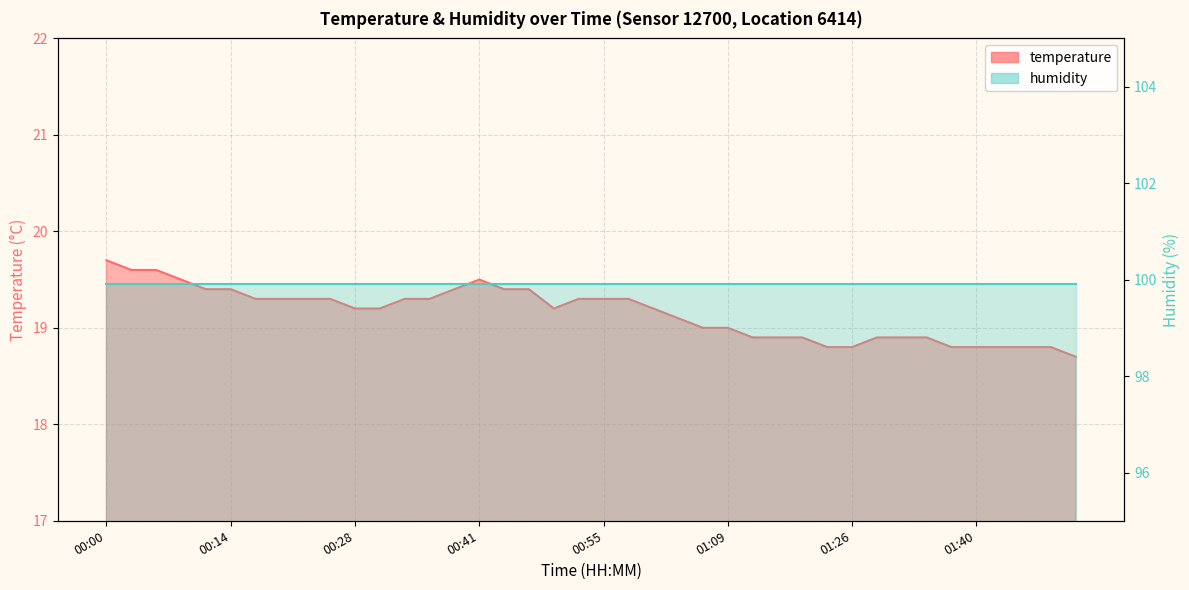

What is the sum of the values at 01:20 and 01:17?

37.7